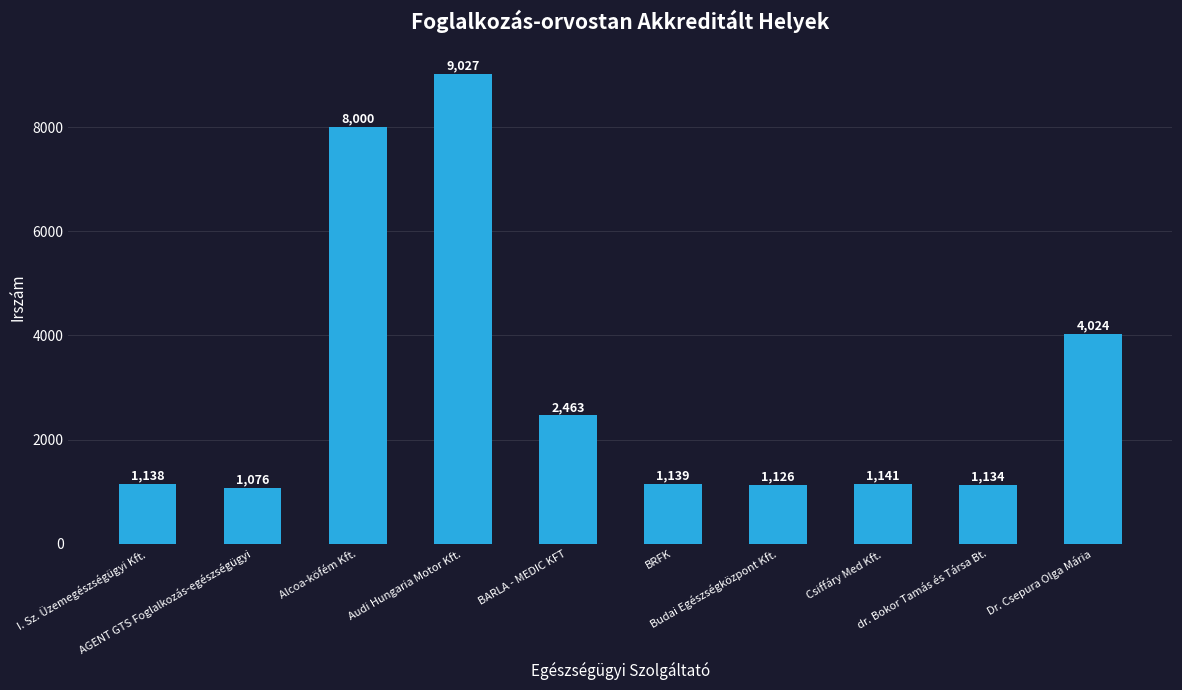

Rank the categories by value from lowest to highest.

AGENT GTS Foglalkozás-egészségügyi, Budai Egészségközpont Kft., dr. Bokor Tamás és Társa Bt., I. Sz. Üzemegészségügyi Kft., BRFK, Csiffáry Med Kft., BARLA - MEDIC KFT, Dr. Csepura Olga Mária, Alcoa-köfém Kft., Audi Hungaria Motor Kft.